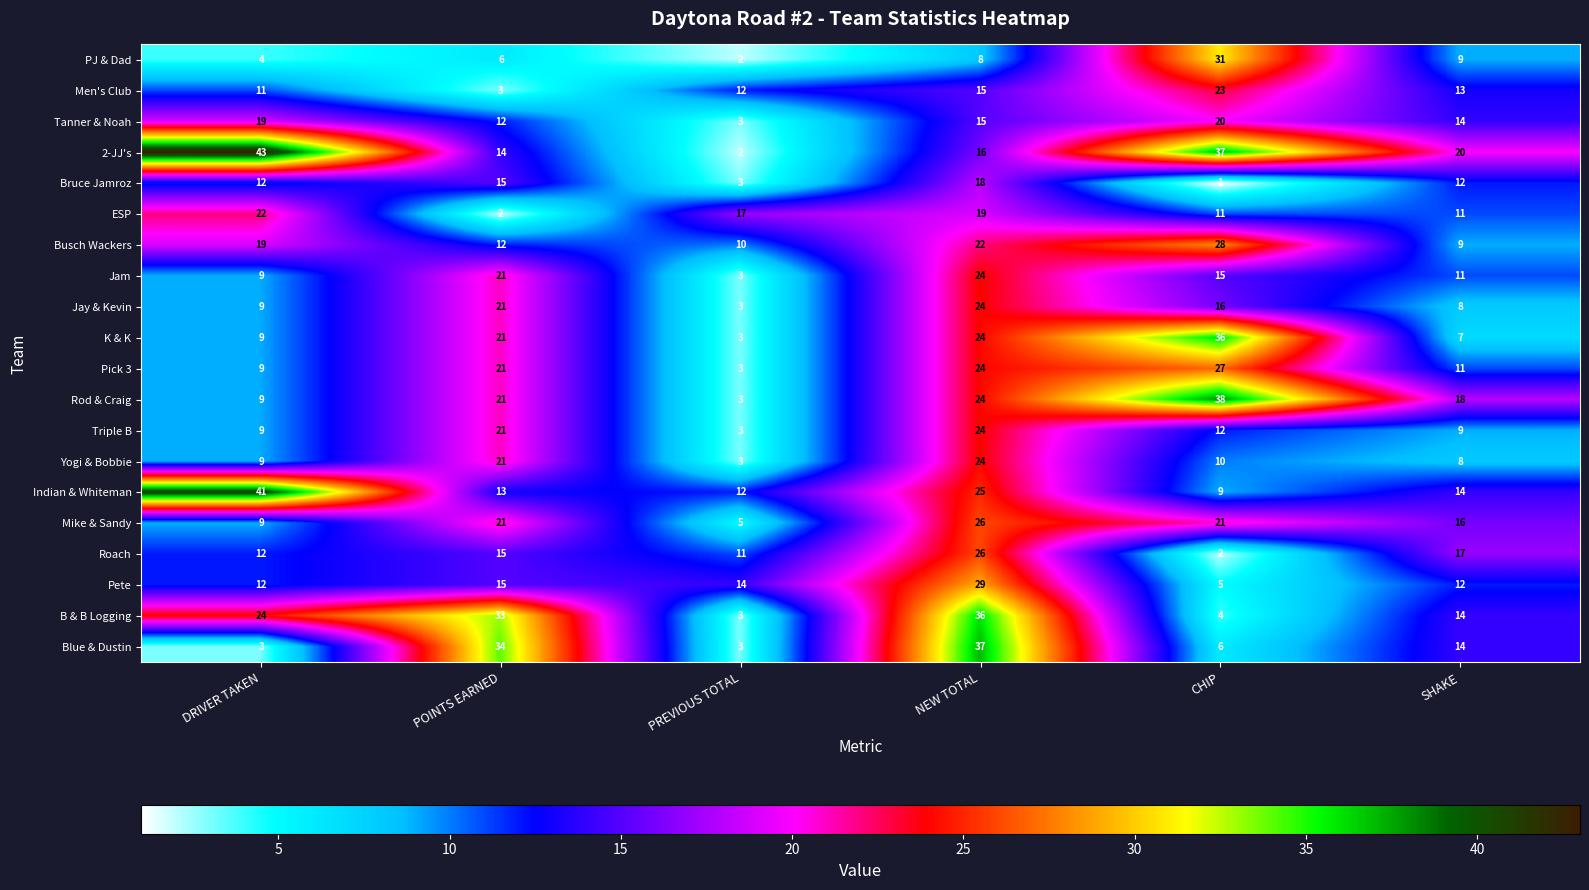

At which label does Indian & Whiteman reach its minimum?

CHIP